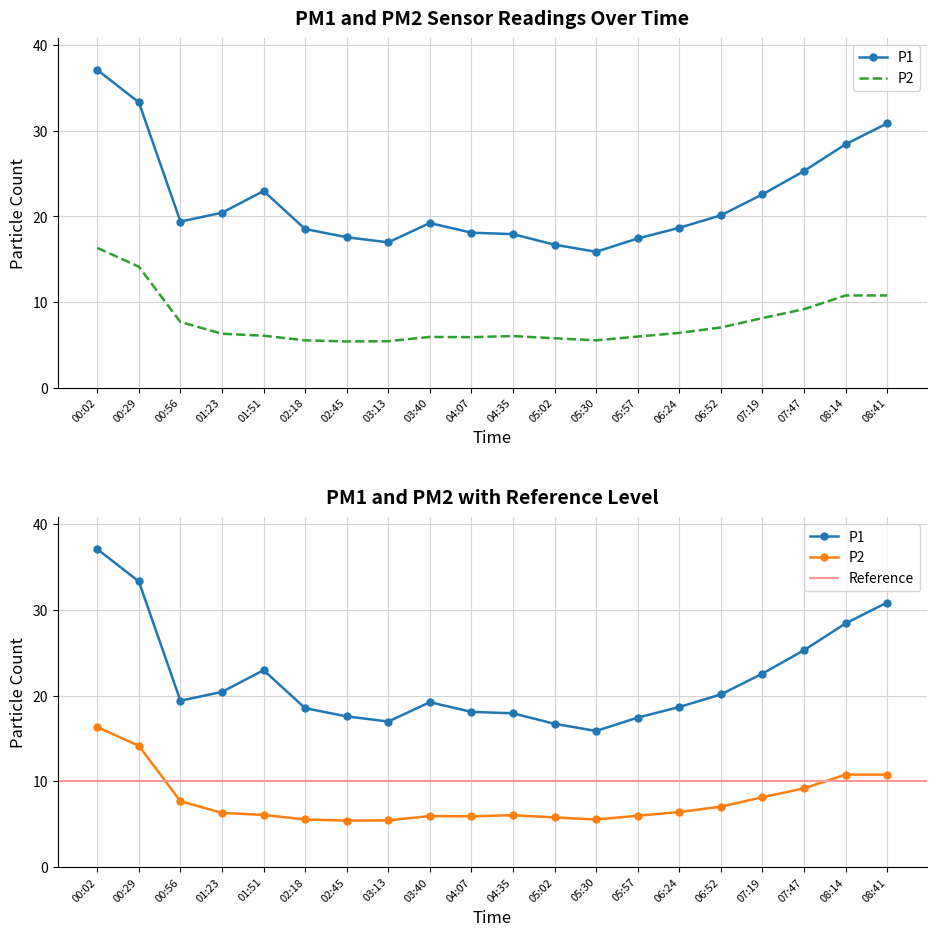

The value of P1 at 06:52 is 20.1. True or false?

True